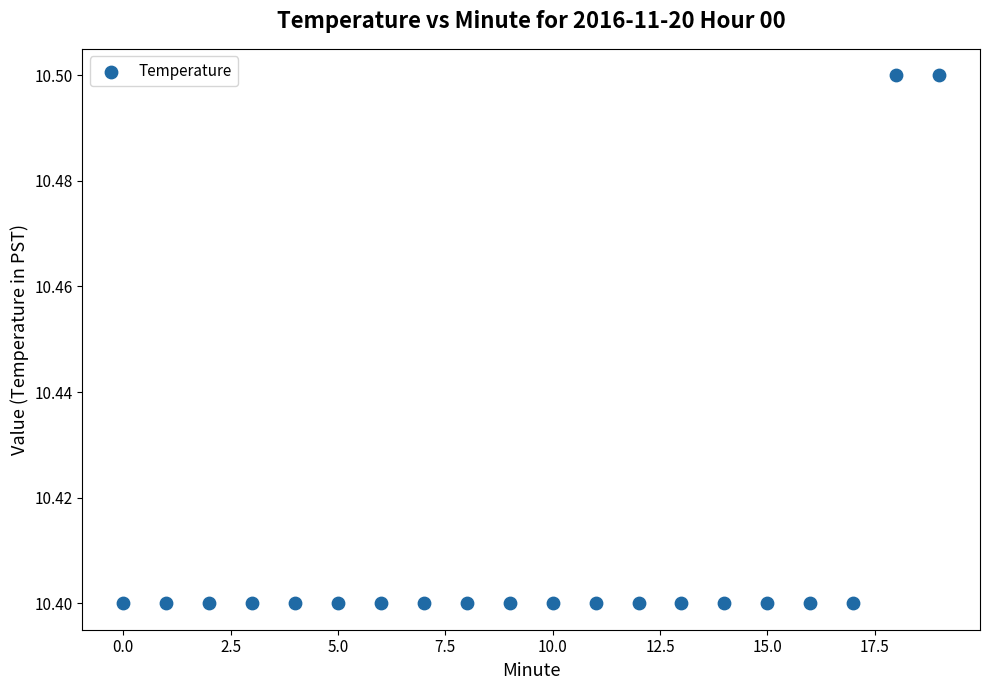

How many points are shown in the scatter plot?

20